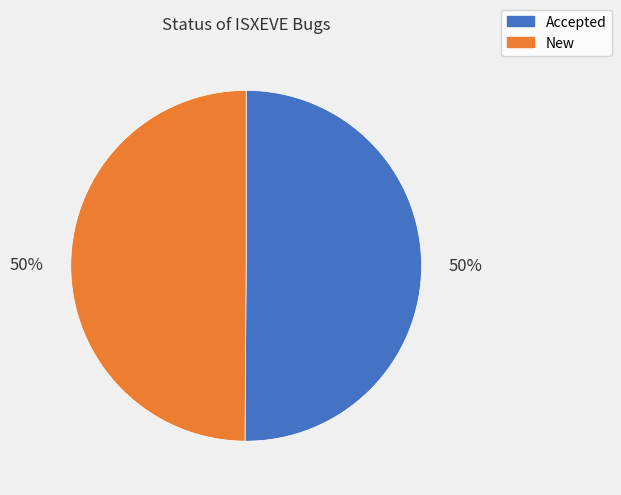

Combined, do Accepted and New account for over 50%?

Yes